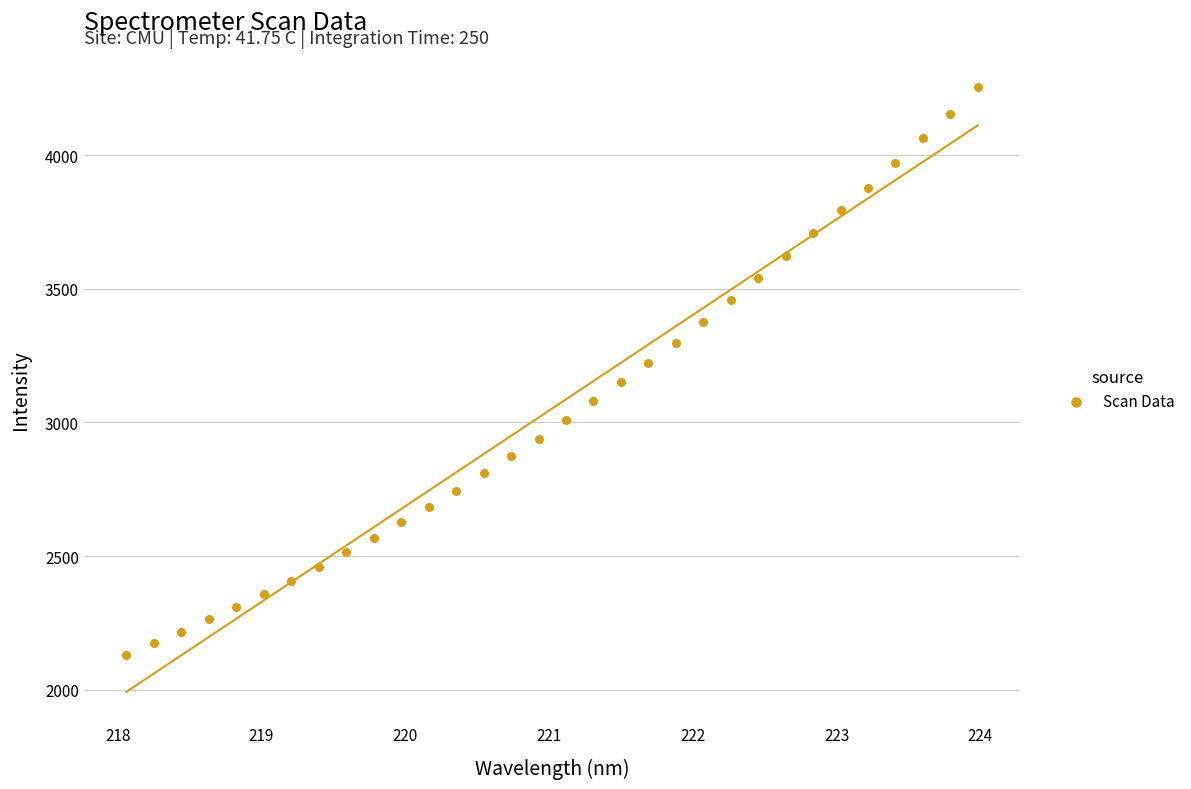

What is the range of Y values (max minus min)?

2122.9